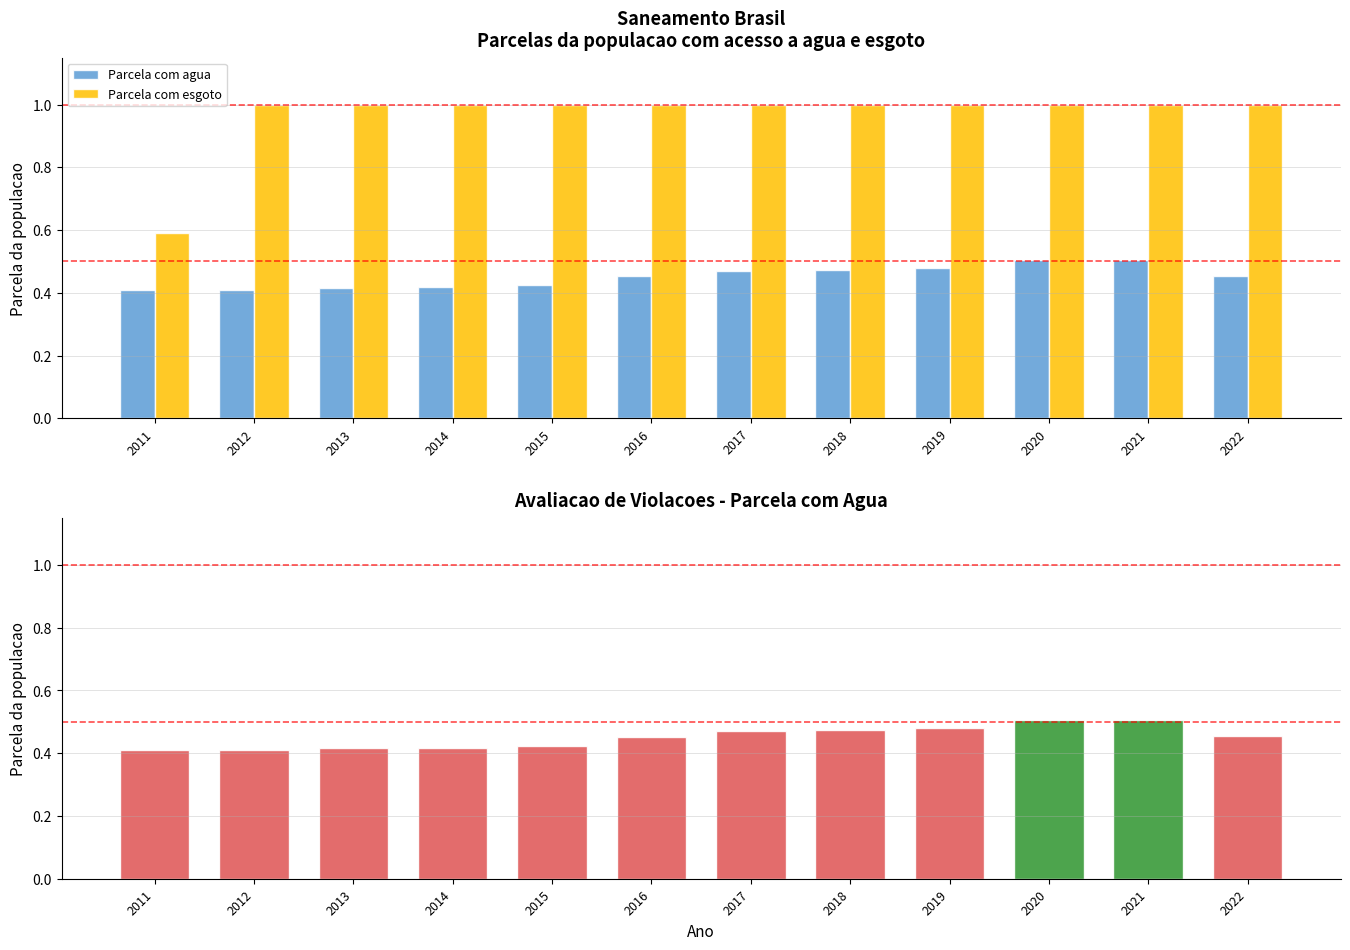

Reading left to right, list all the values displayed in this chart.

Parcela com agua: 2011=0.4	2012=0.4	2013=0.4	2014=0.4	2015=0.4	2016=0.5	2017=0.5	2018=0.5	2019=0.5	2020=0.5	2021=0.5	2022=0.5
Parcela com esgoto: 2011=0.6	2012=1.0	2013=1.0	2014=1.0	2015=1.0	2016=1.0	2017=1.0	2018=1.0	2019=1.0	2020=1.0	2021=1.0	2022=1.0